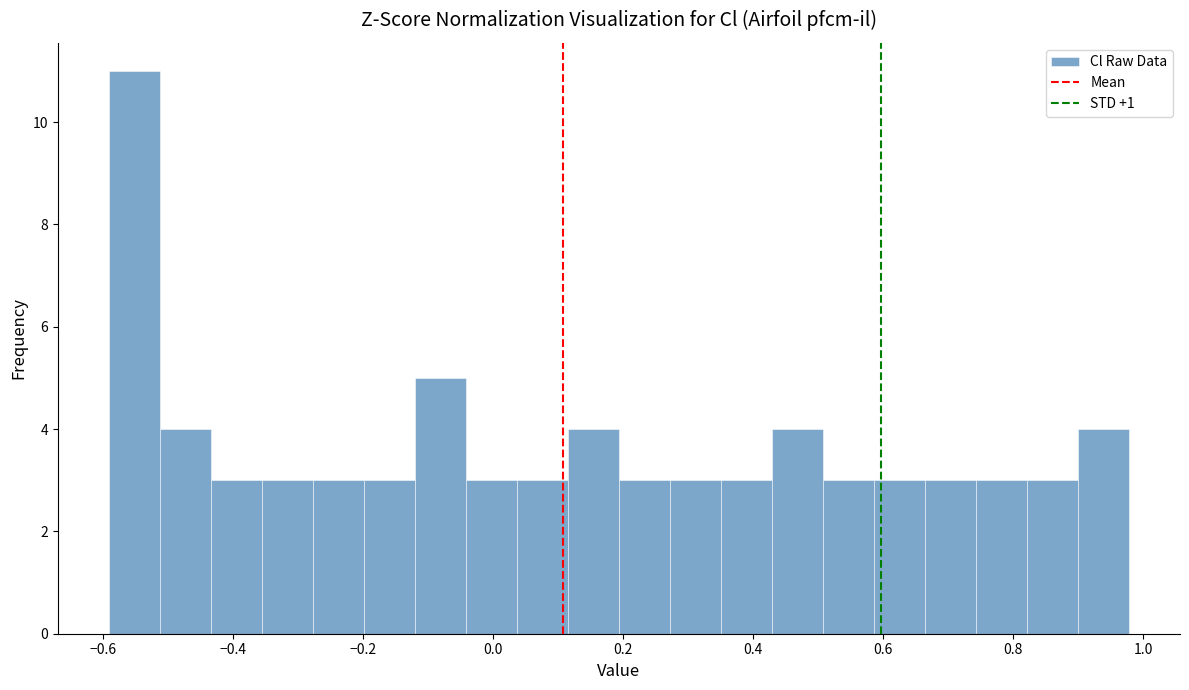

Read against the x-axis, roughly where is the centre of the tallest bar?

-0.56